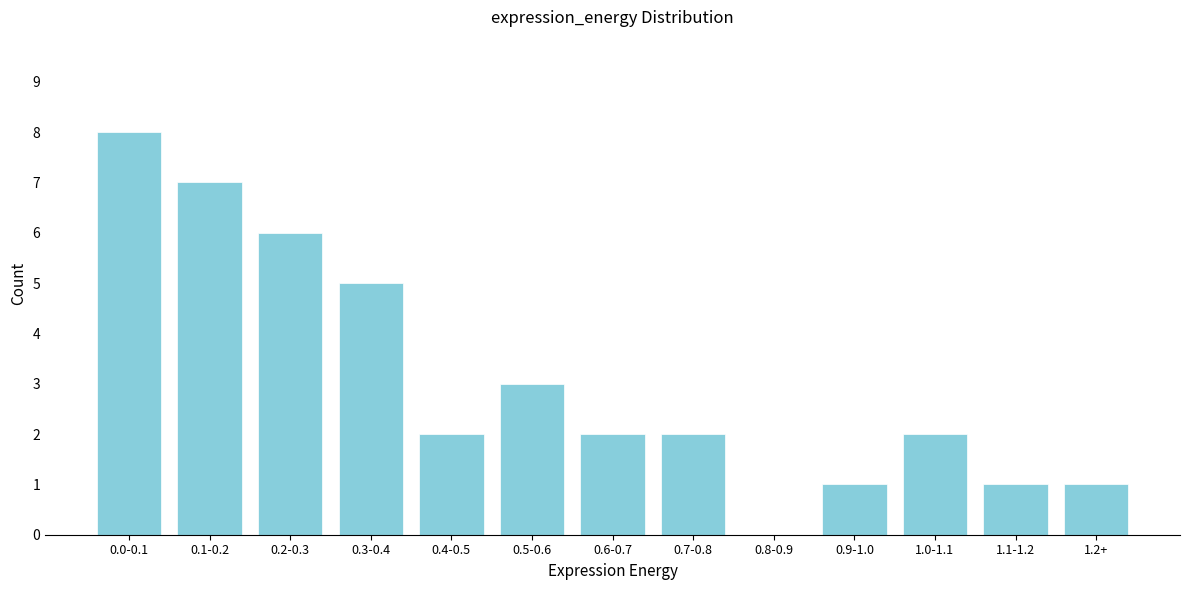

Reading left to right, transcribe all the data shown in this chart.

0.0-0.1=8	0.1-0.2=7	0.2-0.3=6	0.3-0.4=5	0.4-0.5=2	0.5-0.6=3	0.6-0.7=2	0.7-0.8=2	0.8-0.9=0	0.9-1.0=1	1.0-1.1=2	1.1-1.2=1	1.2+=1